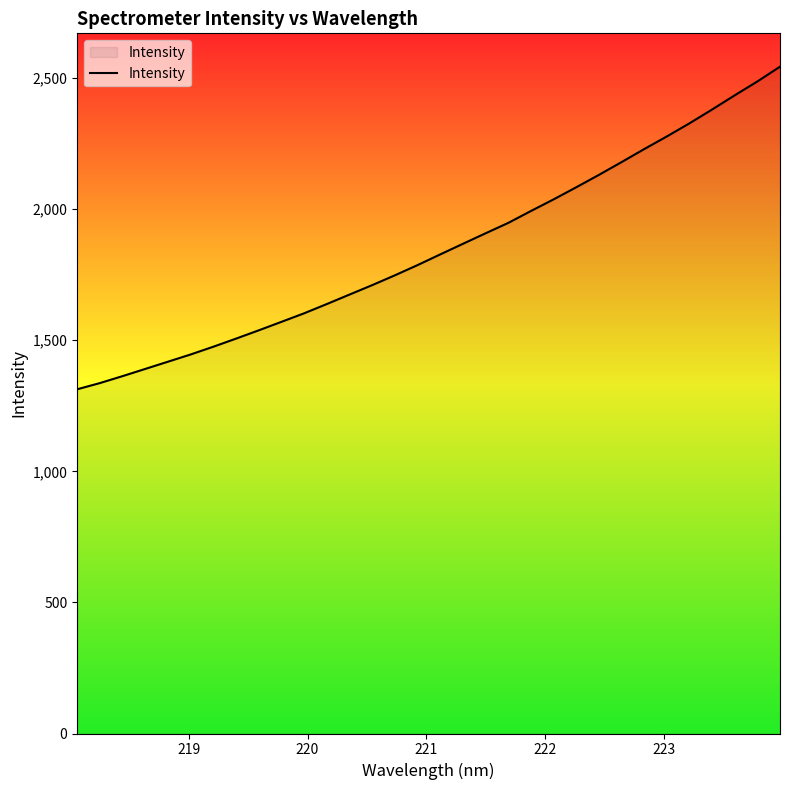

How many lines are shown in the chart?

1